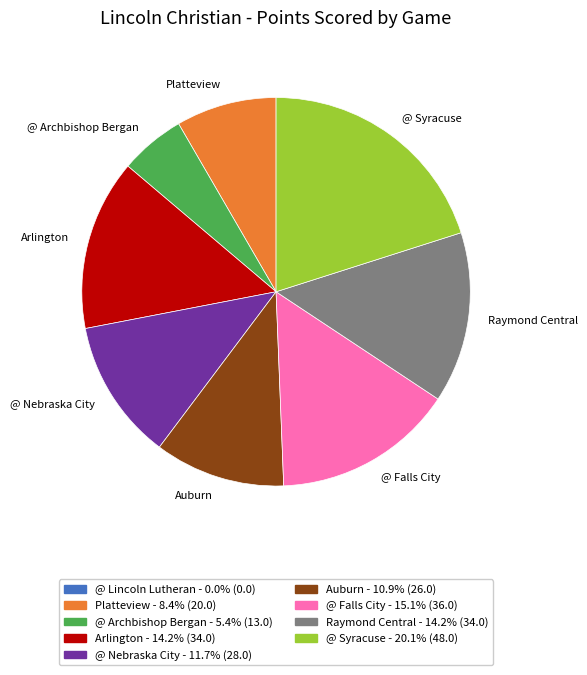

Is there a majority slice in this chart?

No